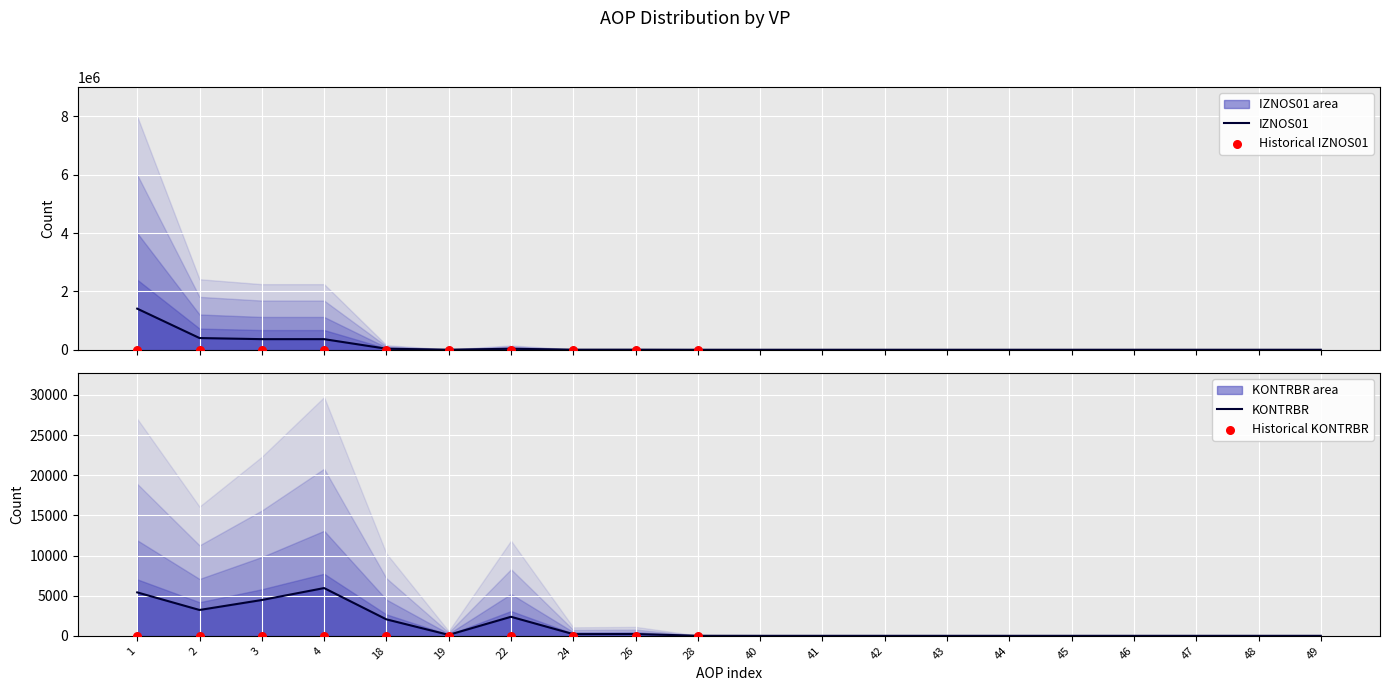

What are all the series names shown in the legend?

IZNOS01, KONTRBR